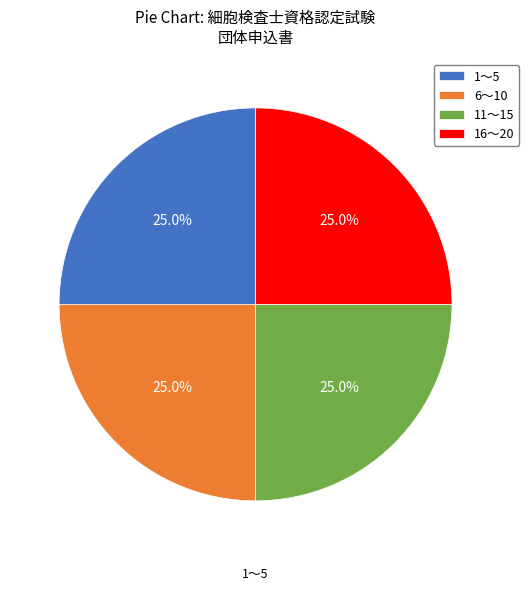

What is the smallest slice in the pie chart?

1